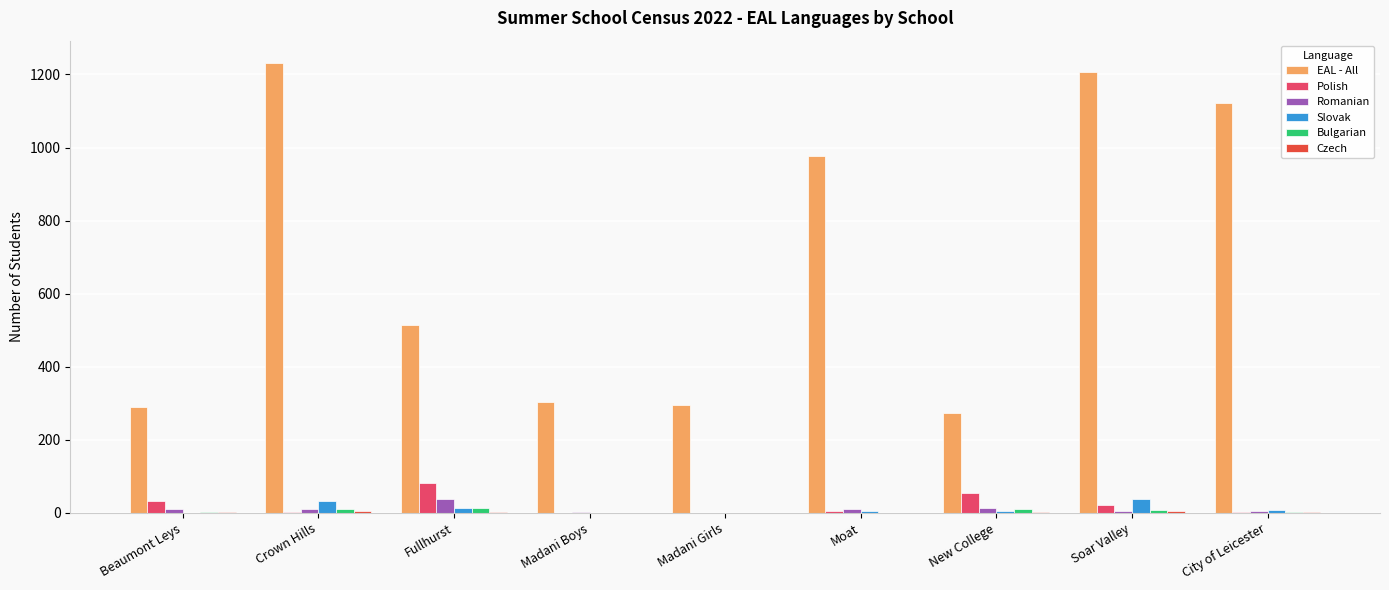

What is the maximum value shown in the chart?

1231